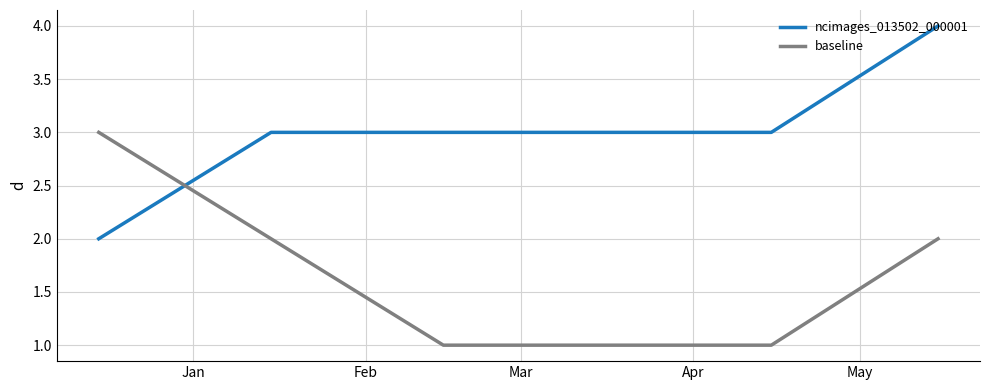

Which series has the largest total across all categories?

ncimages_013502_000001